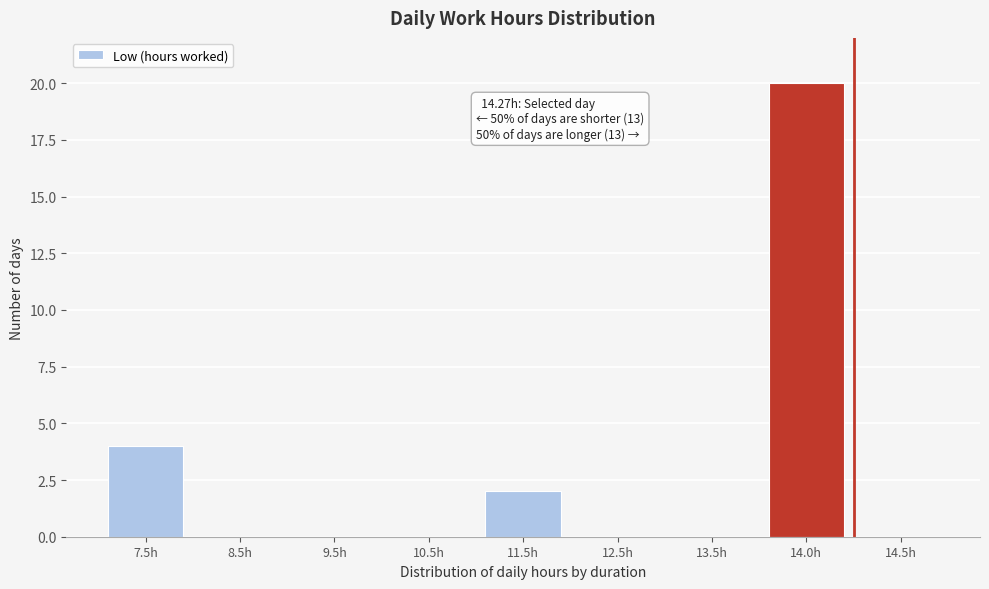

Reading right to left, transcribe all the data shown in this chart.

14.5h=0	14.0h=20	13.5h=0	12.5h=0	11.5h=2	10.5h=0	9.5h=0	8.5h=0	7.5h=4